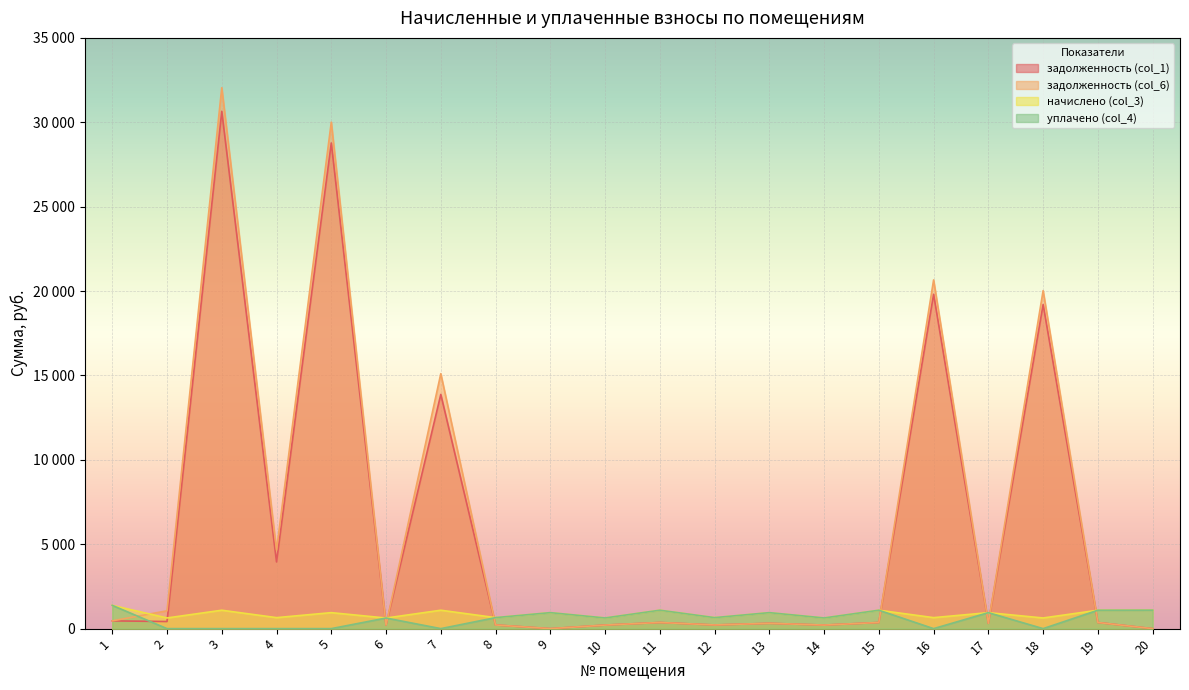

Is it true that задолженность (col_1) equals 235.2 at 19?

False